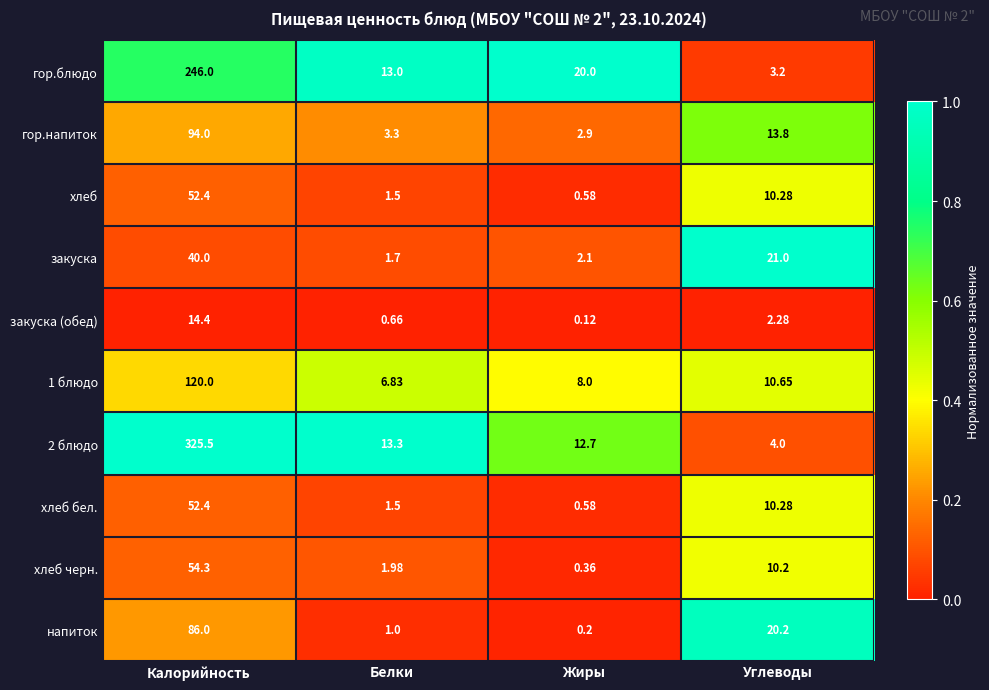

List the labels in order of хлеб value, largest first.

Калорийность, Углеводы, Белки, Жиры